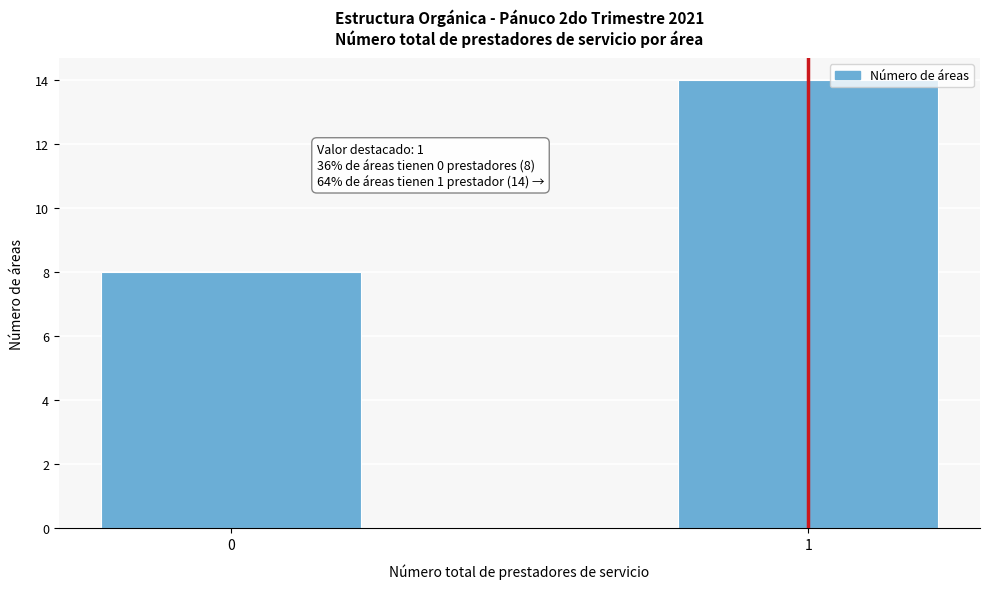

Reading left to right, list all the values displayed in this chart.

8	14